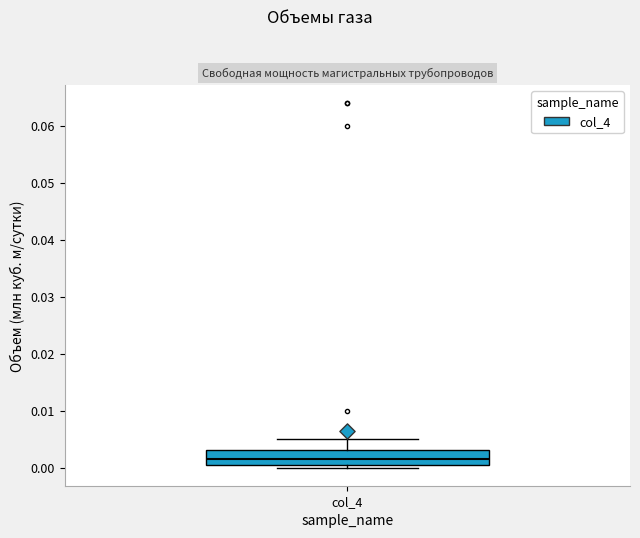

Transcribe this box plot: give where the median line is, the range the box spans, and where the two whiskers end, as read against the y-axis. The values are not printed on the chart, so give them approximately, as read against the axis.

median 0.002, box 0.000 to 0.003, whiskers 0.000 (just below the box's lower edge) to 0.005